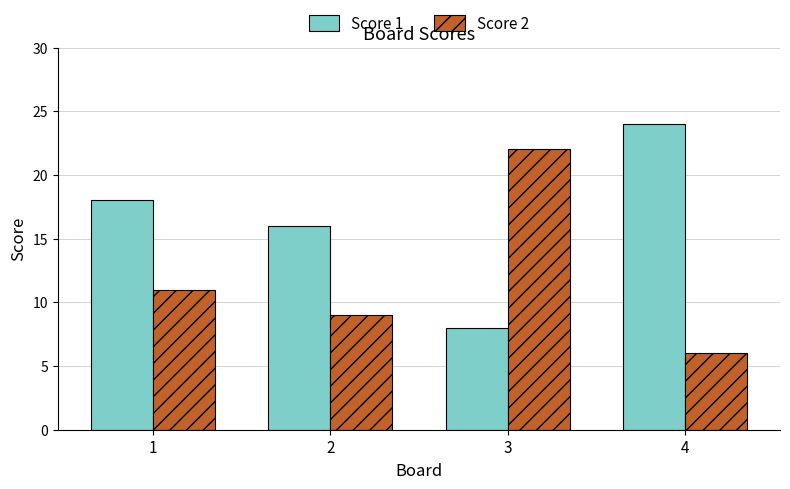

Reading right to left, transcribe all the data shown in this chart.

Score 1: 24	8	16	18
Score 2: 6	22	9	11